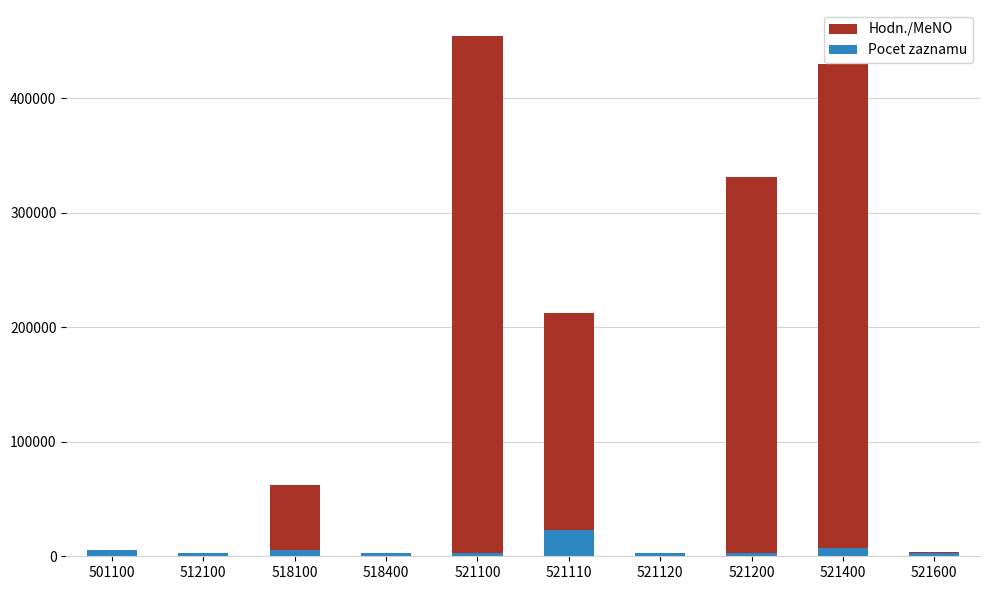

True or false: Hodn./MeNO has a value of 30100.5 at 518100.

False